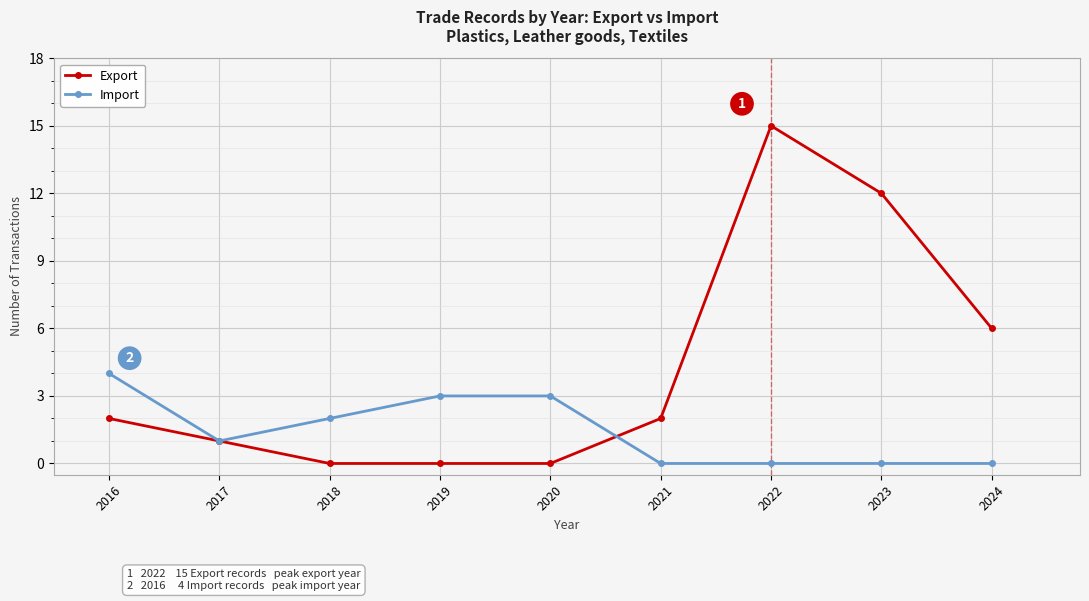

List the series in order of their overall mean, lowest first.

Import, Export